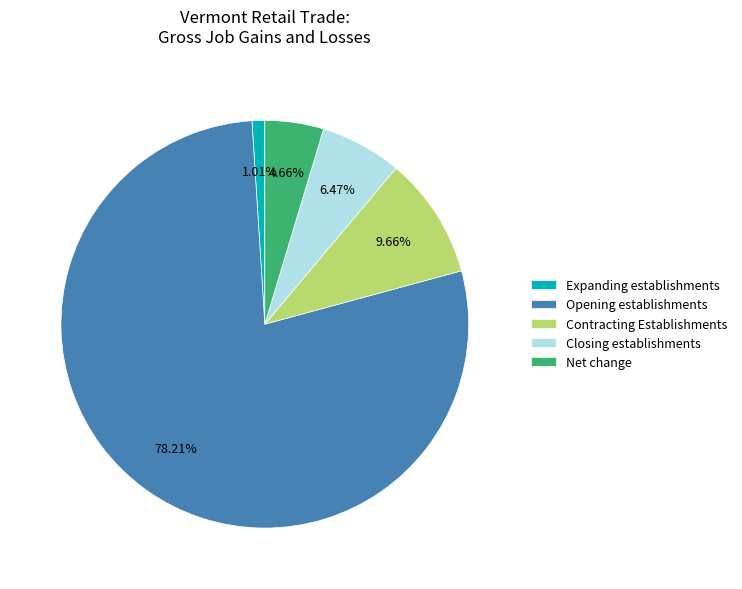

How many segments does this pie chart have?

5